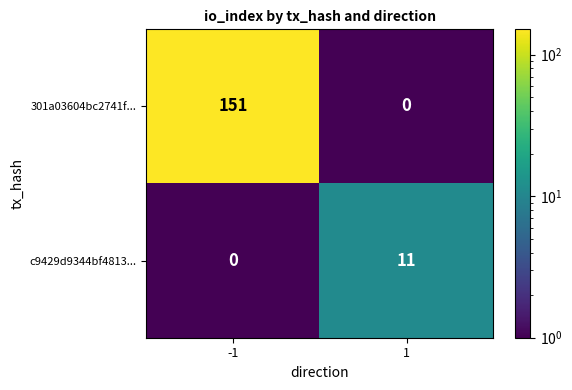

At -1, list the series in order from smallest to largest.

c9429d9344bf4813..., 301a03604bc2741f...